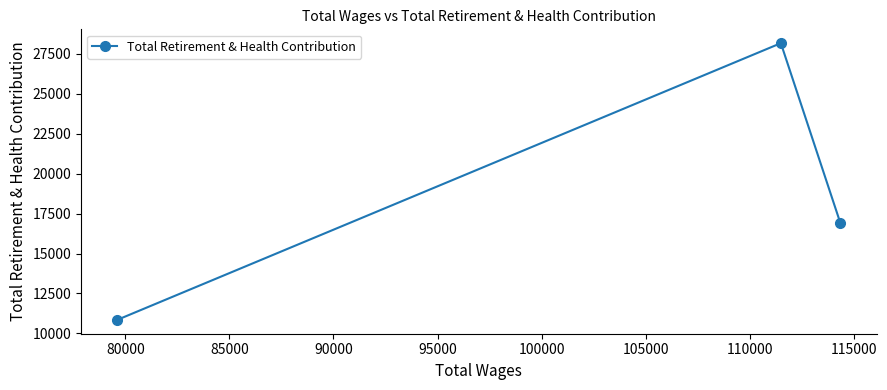

What is the minimum value shown in the chart?

10844